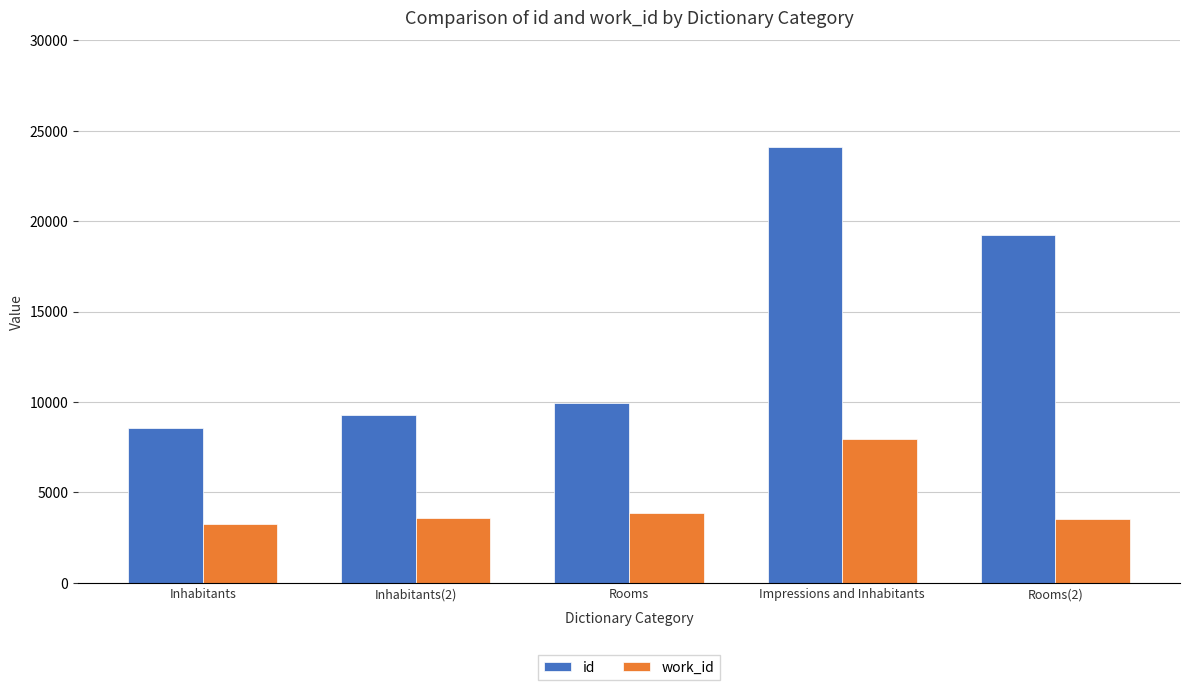

True or false: work_id has a value of 1755 at Rooms.

False